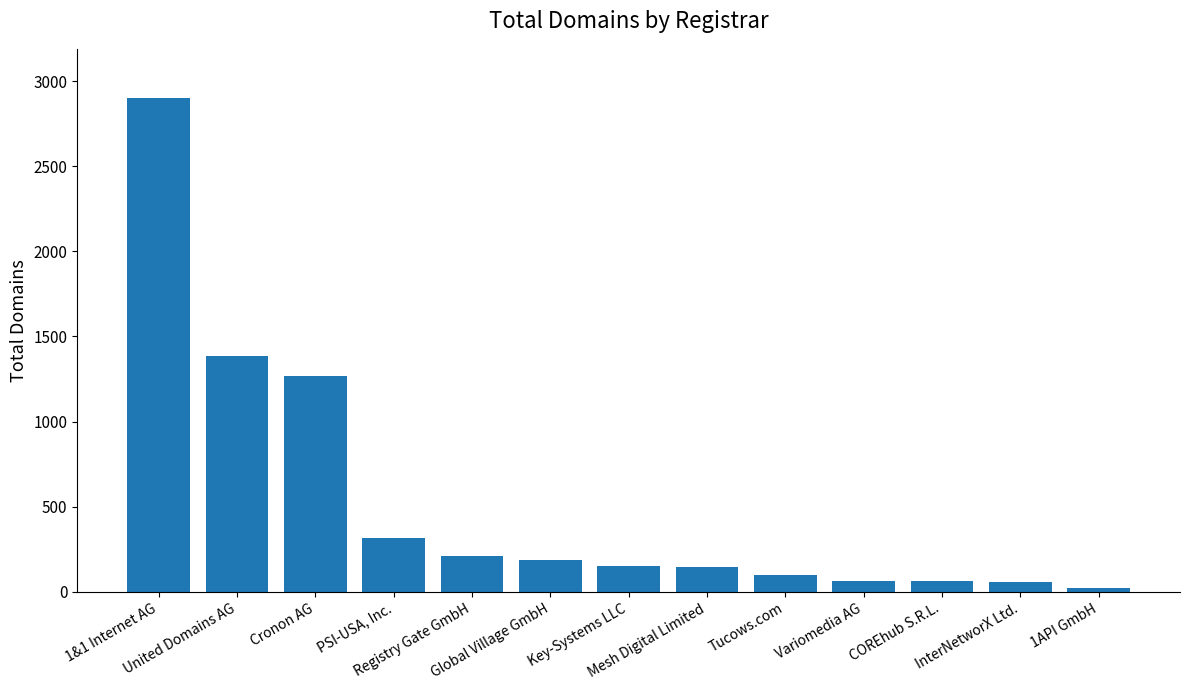

What is the difference between the values at COREhub S.R.L. and Registry Gate GmbH?

146